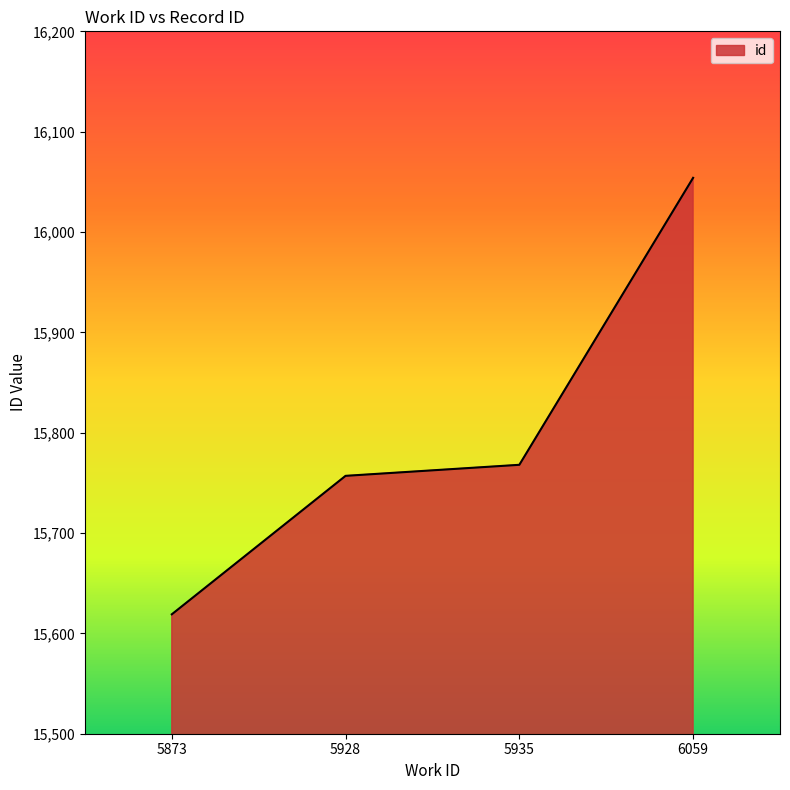

Rank the categories by value from highest to lowest.

6059, 5935, 5928, 5873